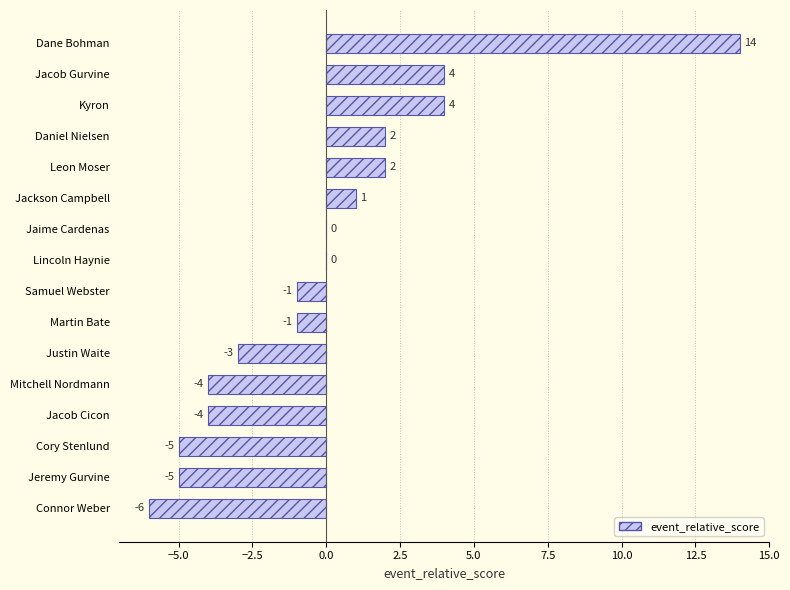

At which category does the chart reach its peak across all series?

Dane Bohman